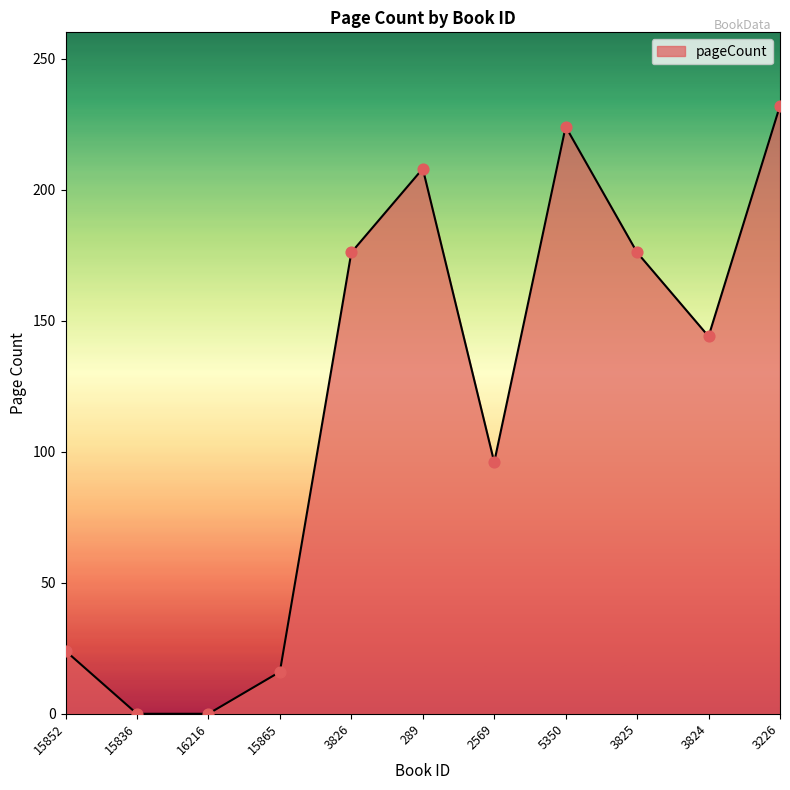

Approximately how many times larger is the value at 5350 compared to 15852?

9.3